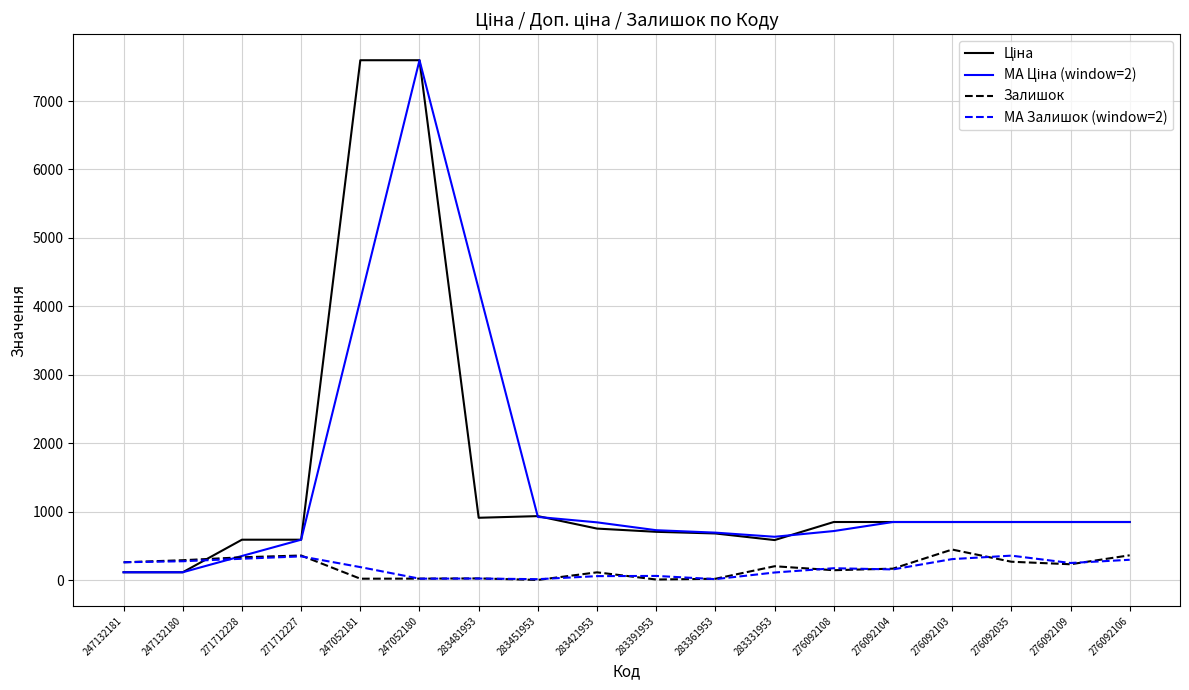

At which category is the sum across all series the highest?

247052180